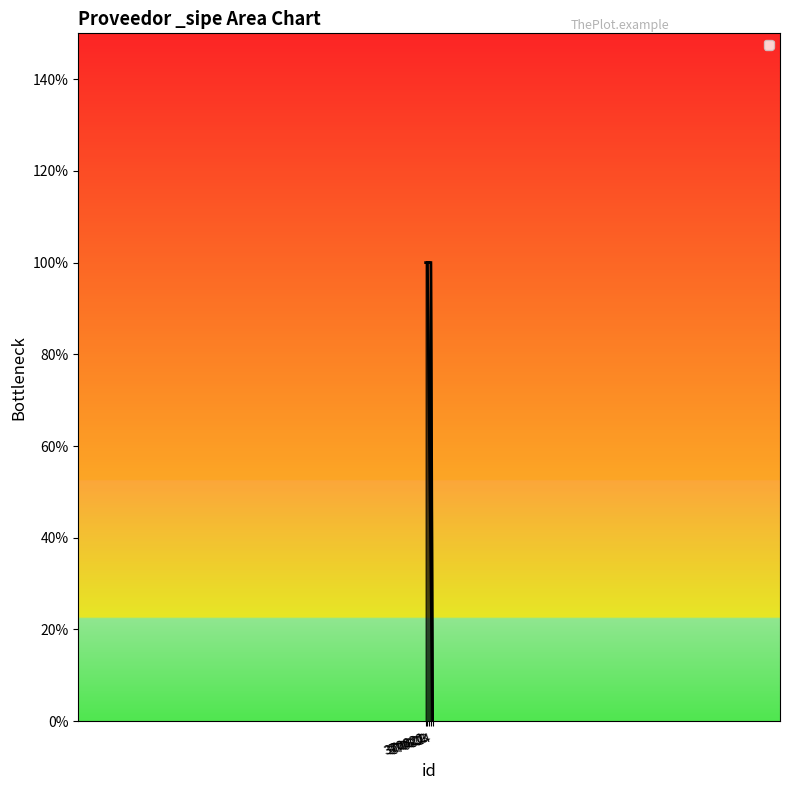

The chart shows a value of 1 at 370823. True or false?

True